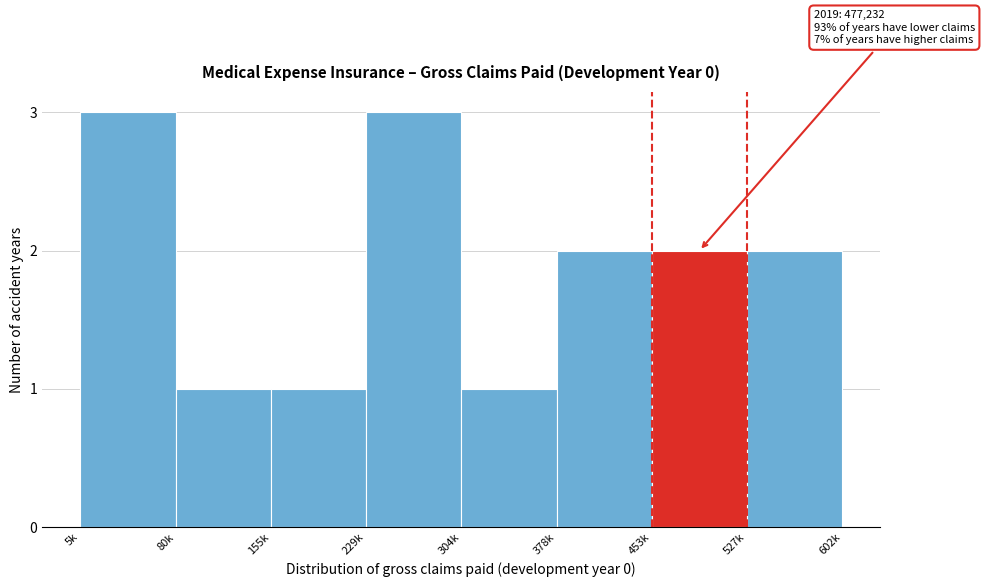

Reading left to right, what are all the values shown in this chart?

5k=3	80k=1	155k=1	229k=3	304k=1	378k=2	453k=2	527k=2